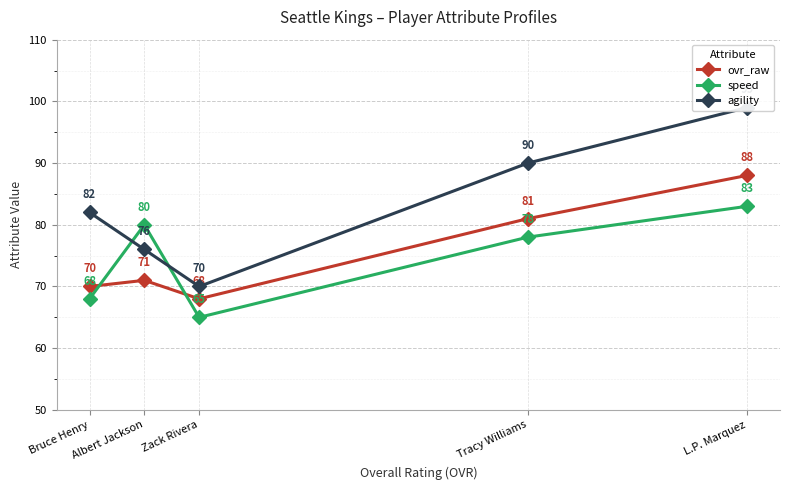

What is the smallest value displayed?

65